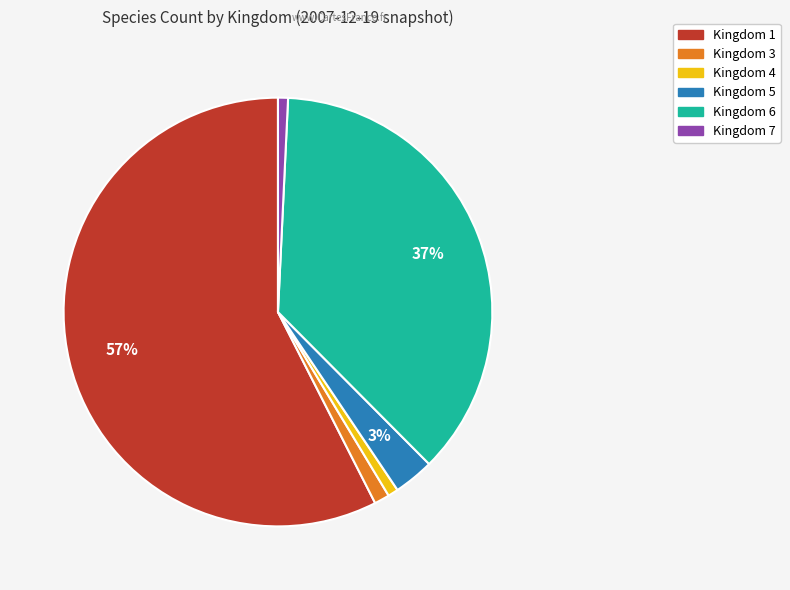

To the nearest percent, what is the average slice percentage?

17%